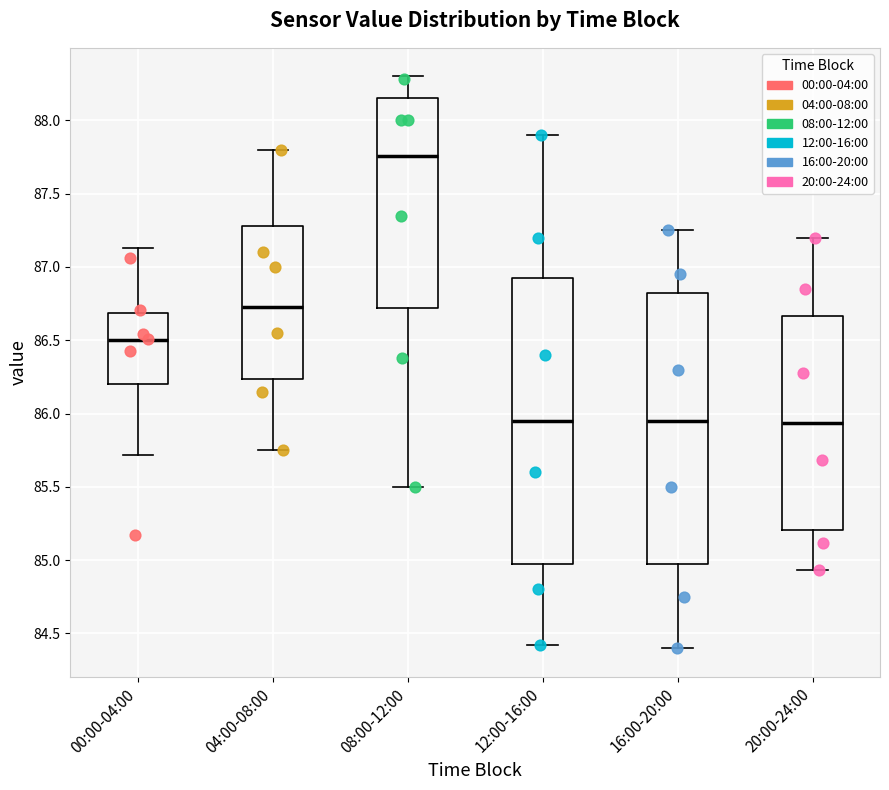

Reading left to right, transcribe this box plot: for each box, give where its median line is, the range the box spans, and where its two whiskers end, as read against the y-axis. The values are not printed on the chart, so give them approximately, as read against the axis.

00:00-04:00: median 86.50, box 86.20 to 86.70, whiskers 85.70 to 87.15
04:00-08:00: median 86.75, box 86.25 to 87.30, whiskers 85.75 to 87.80
08:00-12:00: median 87.75, box 86.70 to 88.15, whiskers 85.50 to 88.30
12:00-16:00: median 85.95, box 85.00 to 86.95, whiskers 84.40 to 87.90
16:00-20:00: median 85.95, box 85.00 to 86.80, whiskers 84.40 to 87.25
20:00-24:00: median 85.95, box 85.20 to 86.65, whiskers 84.95 to 87.20